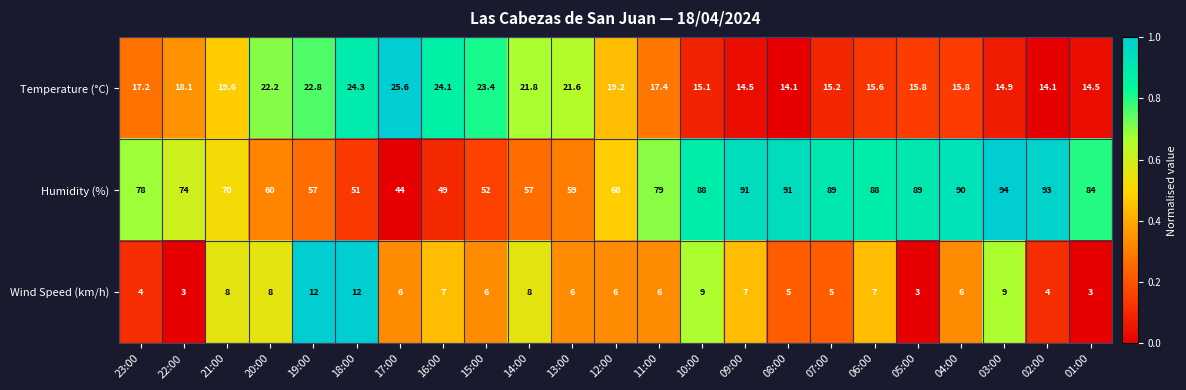

How many data points does each series have?

23